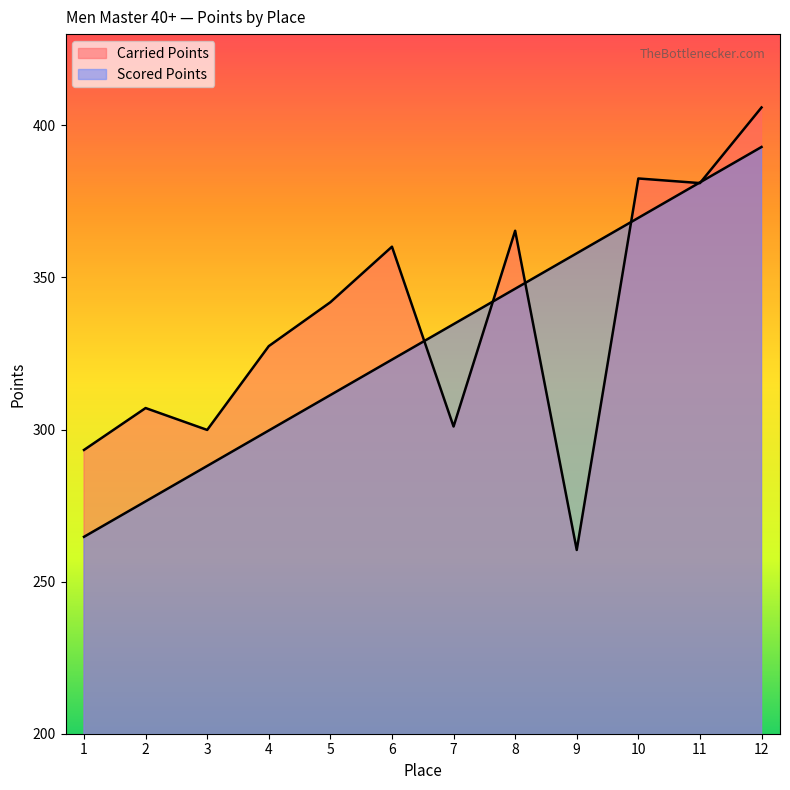

What is the minimum value shown in the chart?

260.4